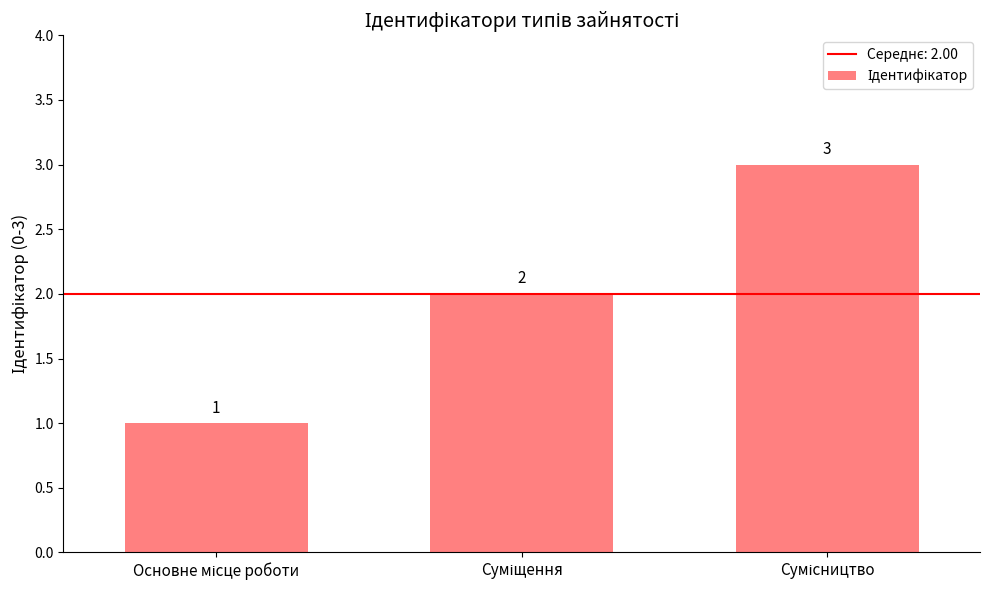

What is the greatest value displayed?

3